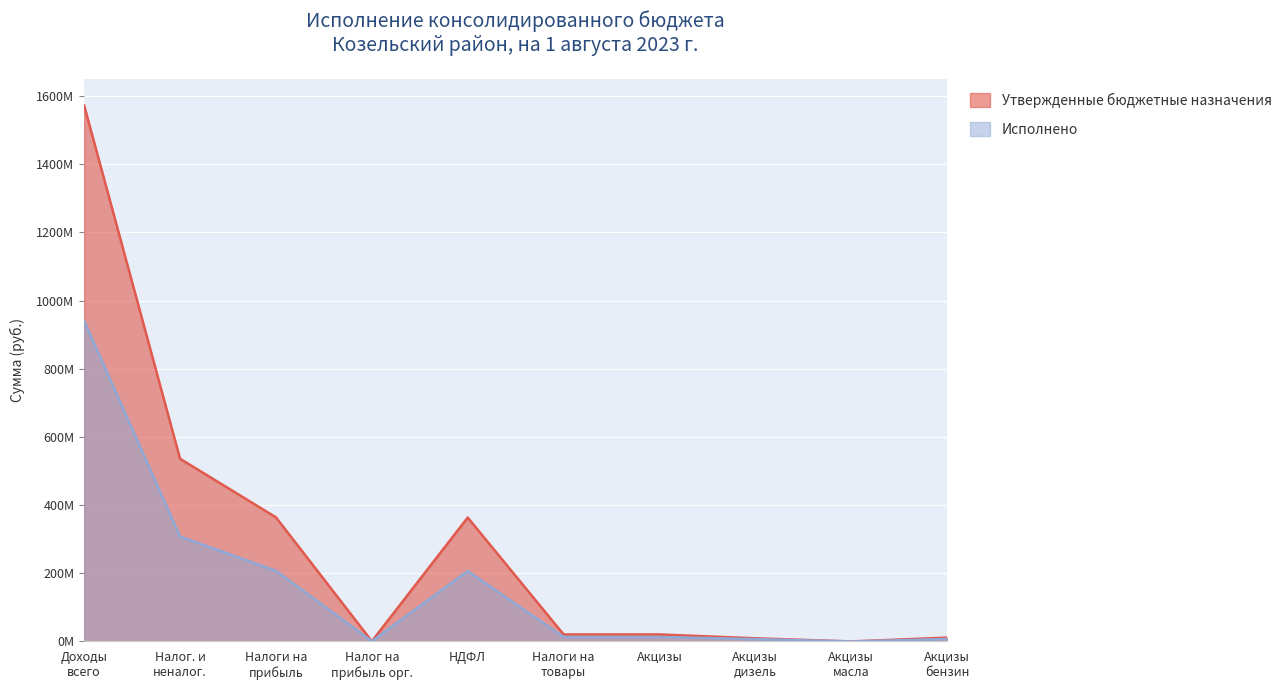

True or false: Исполнено has a value of 9088697.0 at Акцизы дизель.

False